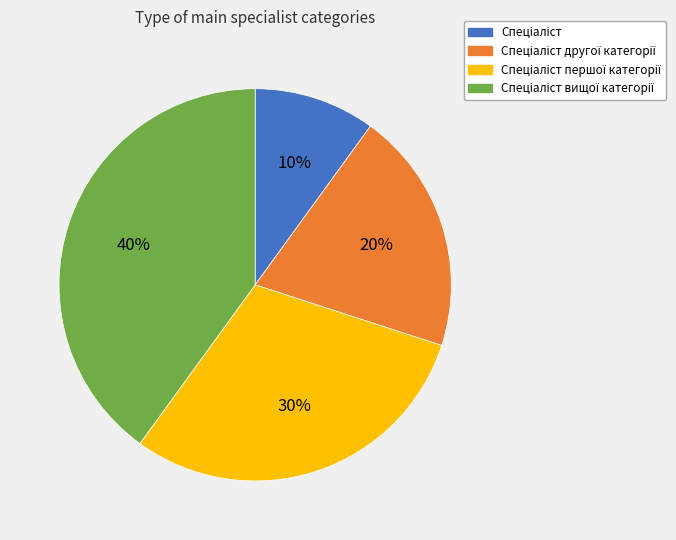

To the nearest percent, what is the average slice percentage?

25%